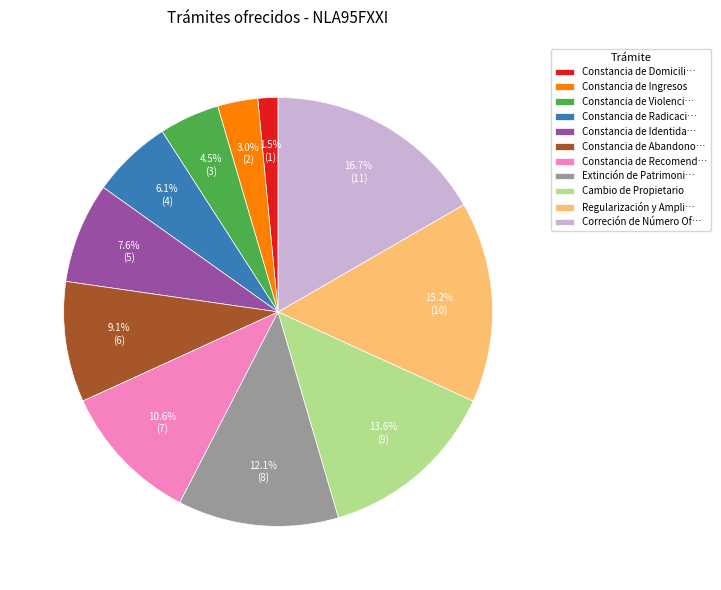

Rank the categories by value from lowest to highest.

Constancia de Domicili…, Constancia de Ingresos, Constancia de Violenci…, Constancia de Radicaci…, Constancia de Identida…, Constancia de Abandono…, Constancia de Recomend…, Extinción de Patrimoni…, Cambio de Propietario, Regularización y Ampli…, Correción de Número Of…